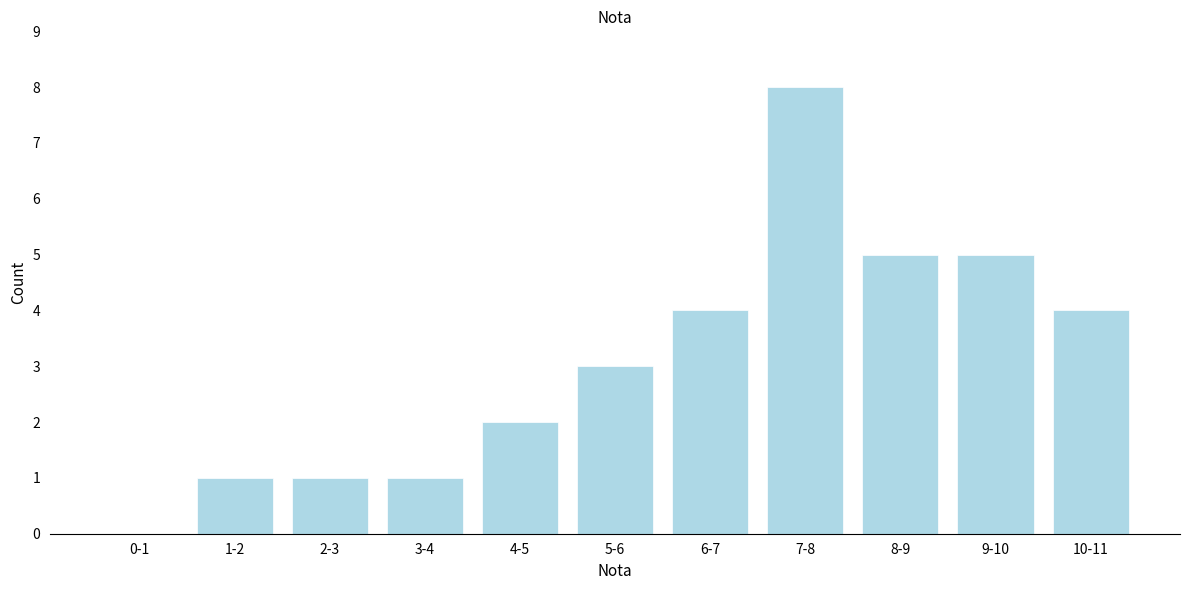

Reading left to right, transcribe all the data shown in this chart.

0-1=0	1-2=1	2-3=1	3-4=1	4-5=2	5-6=3	6-7=4	7-8=8	8-9=5	9-10=5	10-11=4